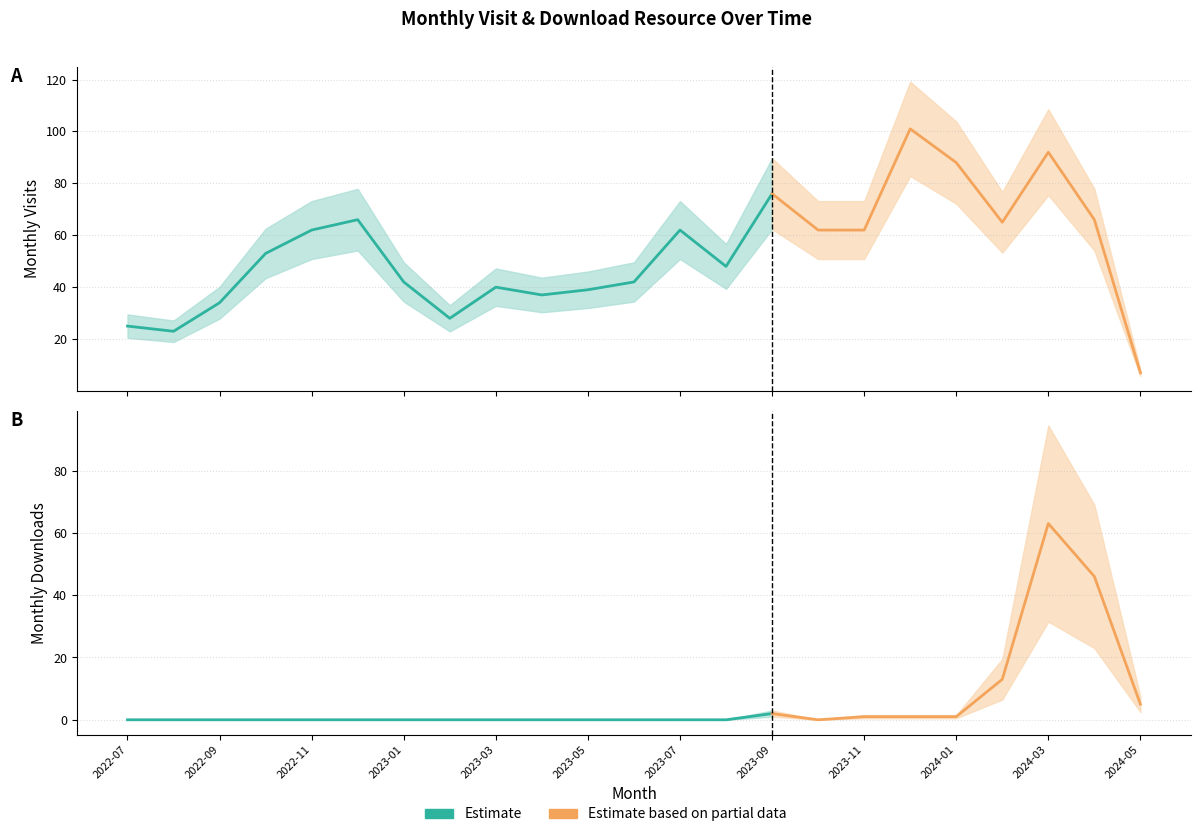

What is the value of the monthly_download_resource point at the 19th from the left?

1